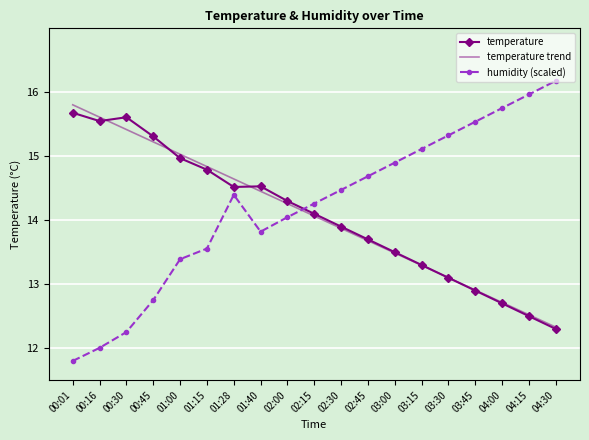

What is the difference between the highest and lowest values at 01:15?

1.3